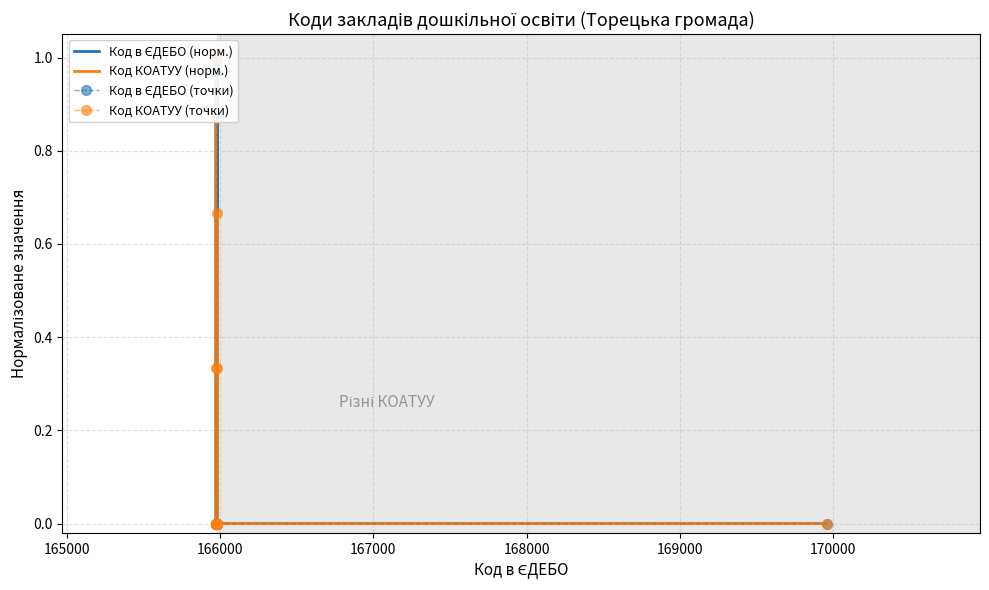

How many distinct data groups are displayed?

4